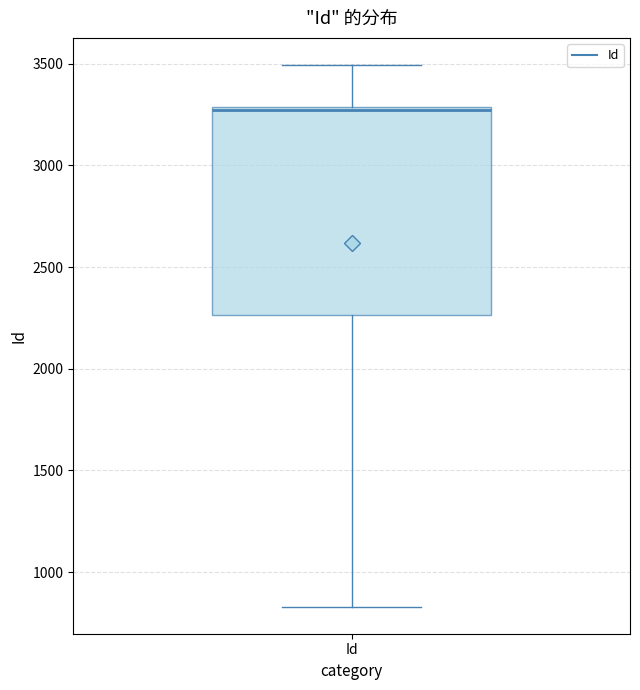

Where is the lower edge of the box for Id on the y-axis? The values are not printed on the chart, so give them approximately, as read against the axis.

2250